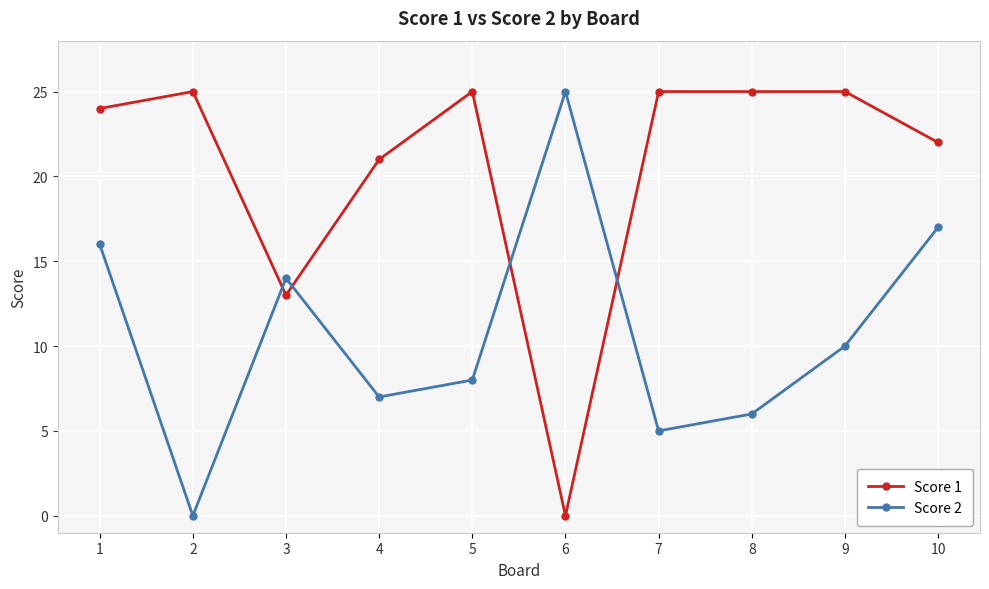

How many positive values does the Score 1 series have?

9